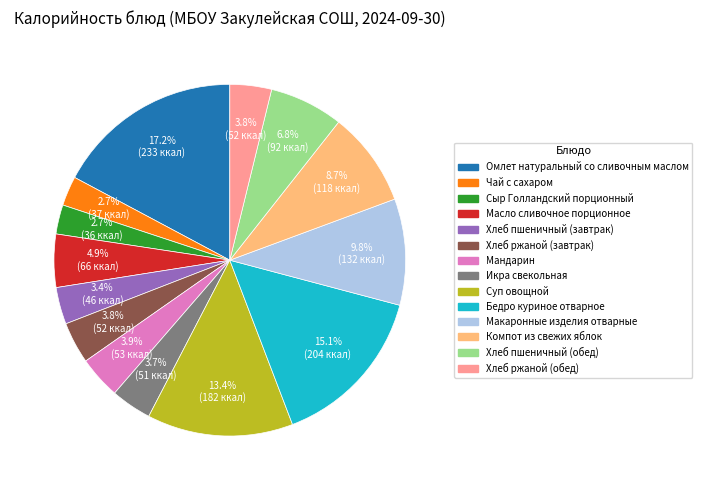

How much of the chart is everything except Икра свекольная?

96.3%